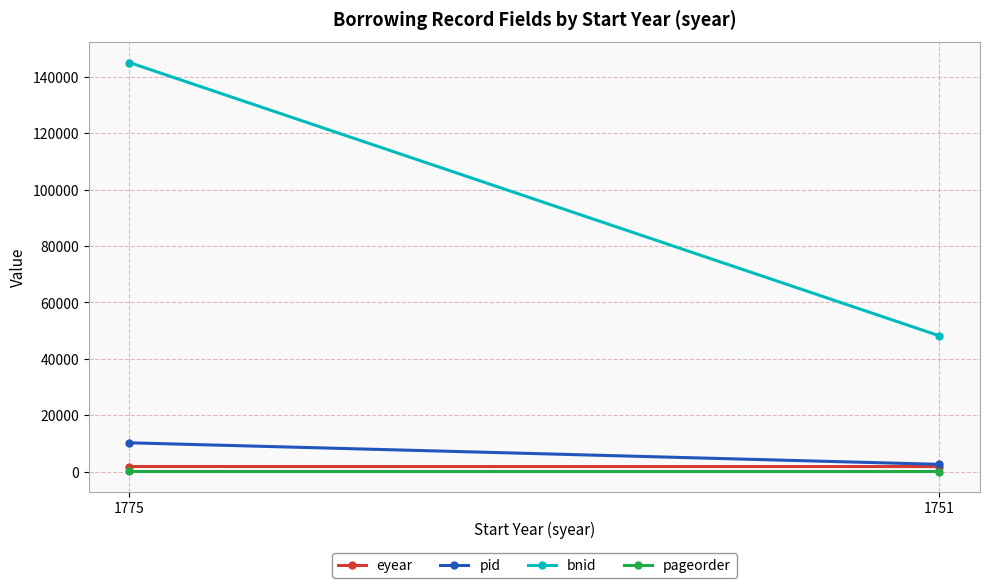

What is the greatest value displayed?

145155